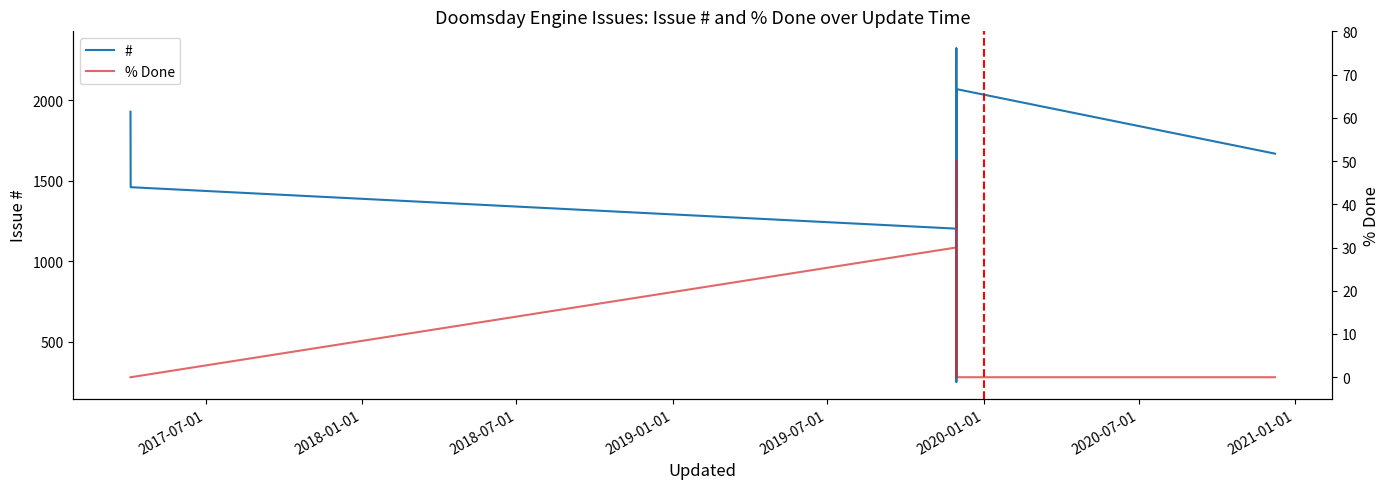

What is the difference between the maximum and second lowest values in the # series?

1120